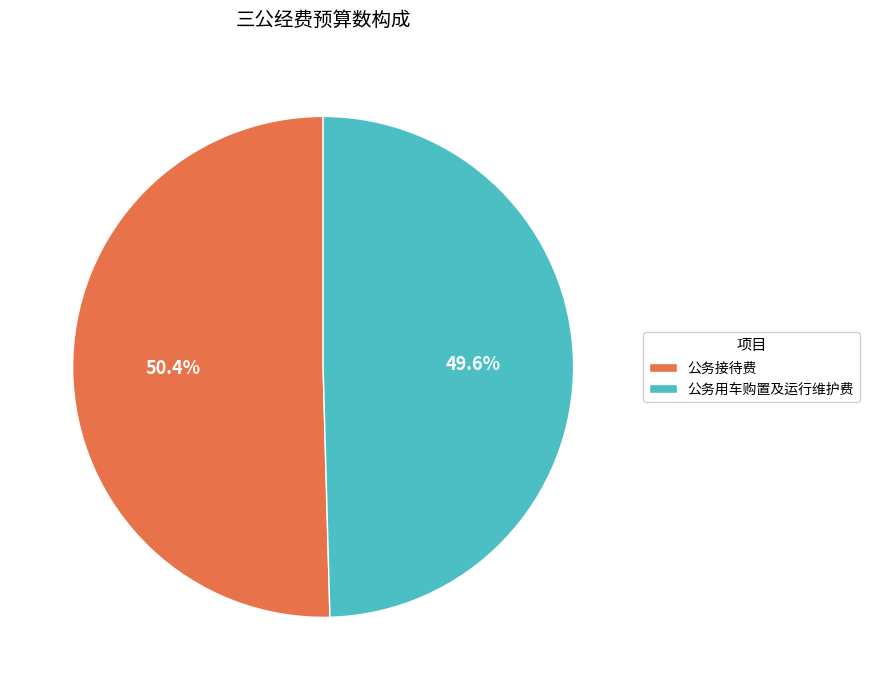

To the nearest percent, what is the difference between the largest and smallest slice percentages?

1%